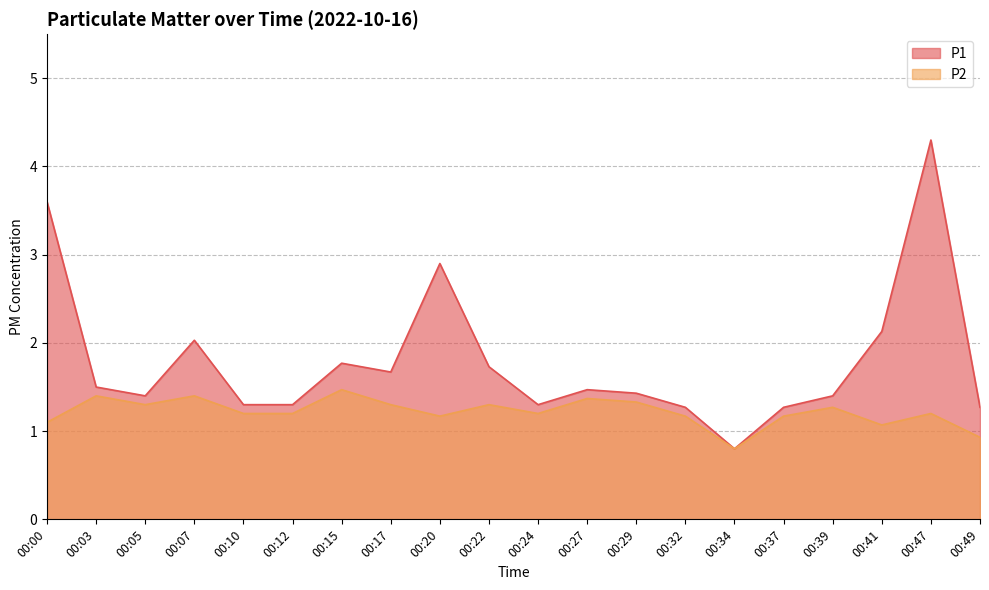

Reading left to right, what are all the values shown in this chart?

P1: 3.6	1.5	1.4	2.0	1.3	1.3	1.8	1.7	2.9	1.7	1.3	1.5	1.4	1.3	0.8	1.3	1.4	2.1	4.3	1.3
P2: 1.1	1.4	1.3	1.4	1.2	1.2	1.5	1.3	1.2	1.3	1.2	1.4	1.3	1.2	0.8	1.2	1.3	1.1	1.2	0.9